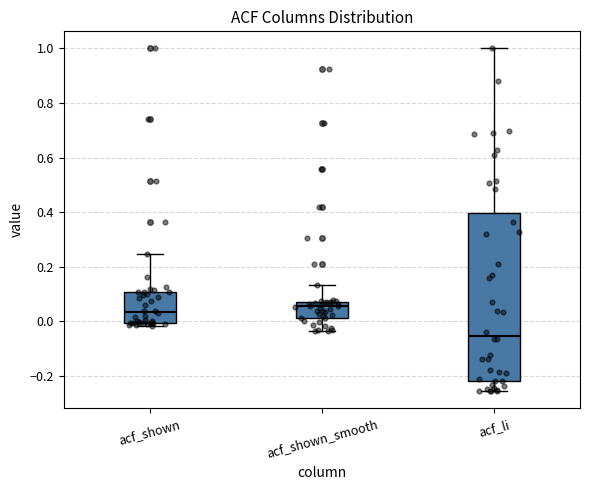

Where is the upper edge of the box for acf_shown on the y-axis? The values are not printed on the chart, so give them approximately, as read against the axis.

0.10